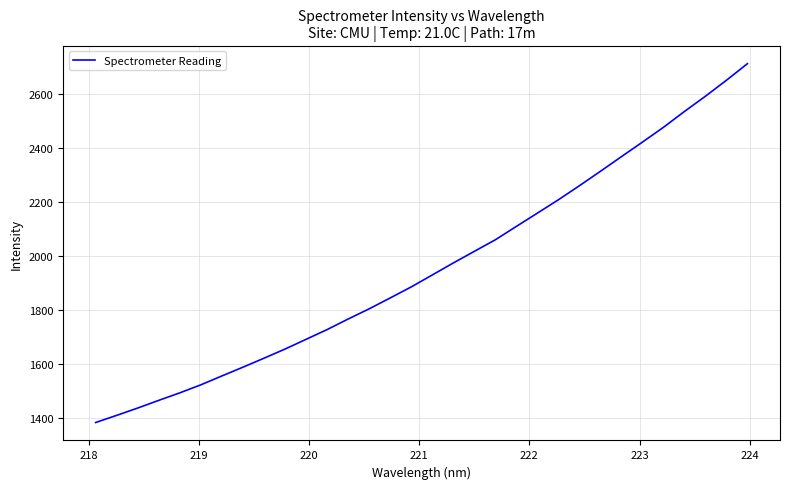

What is the maximum value shown in the chart?

2711.9